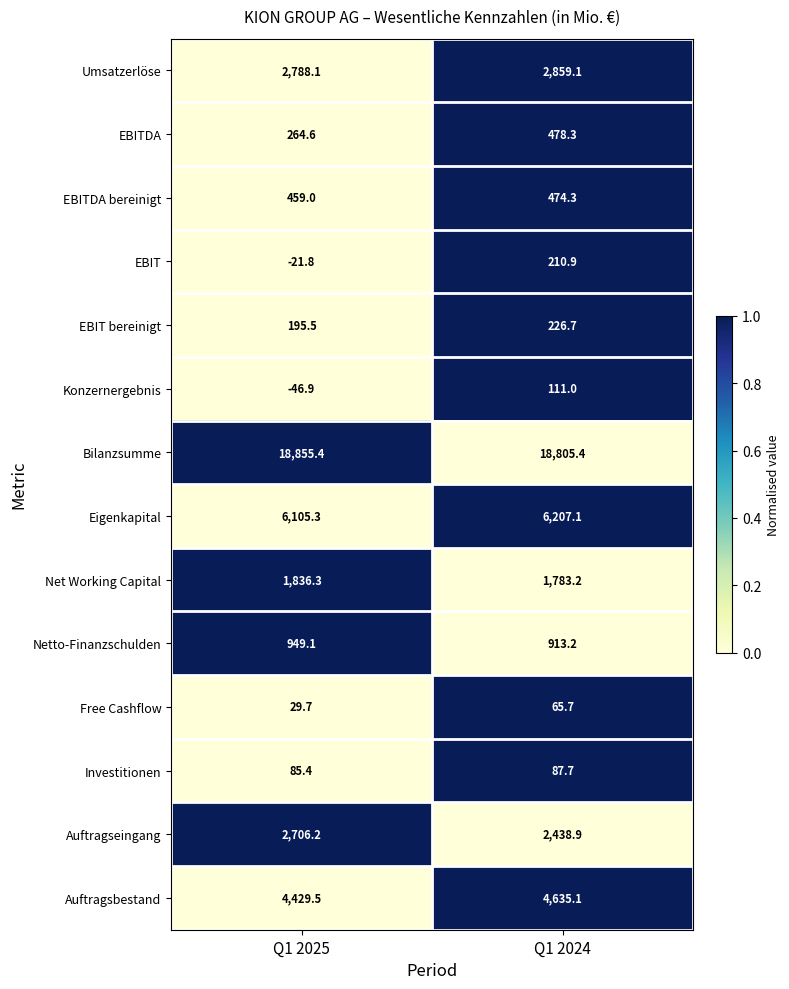

Which label corresponds to the smallest value in the chart?

Q1 2025